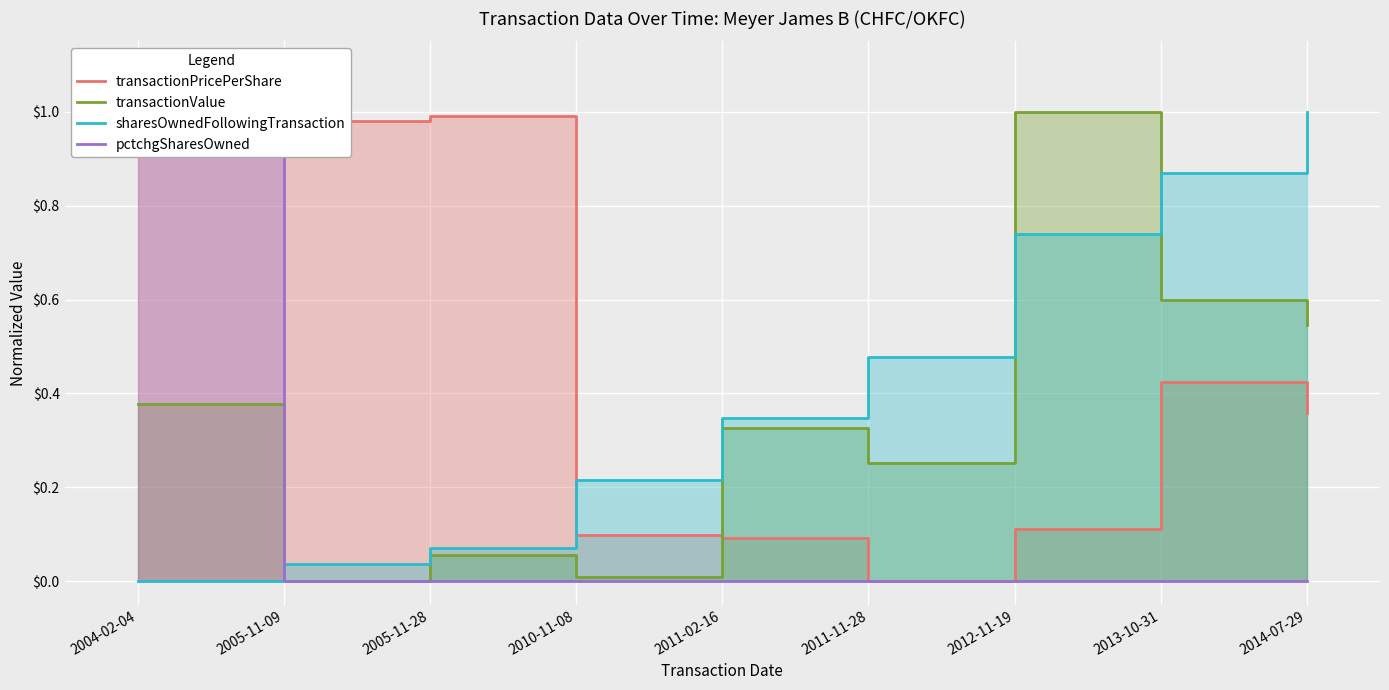

In transactionValue, how many points are higher than both neighbors (excluding endpoints)?

3